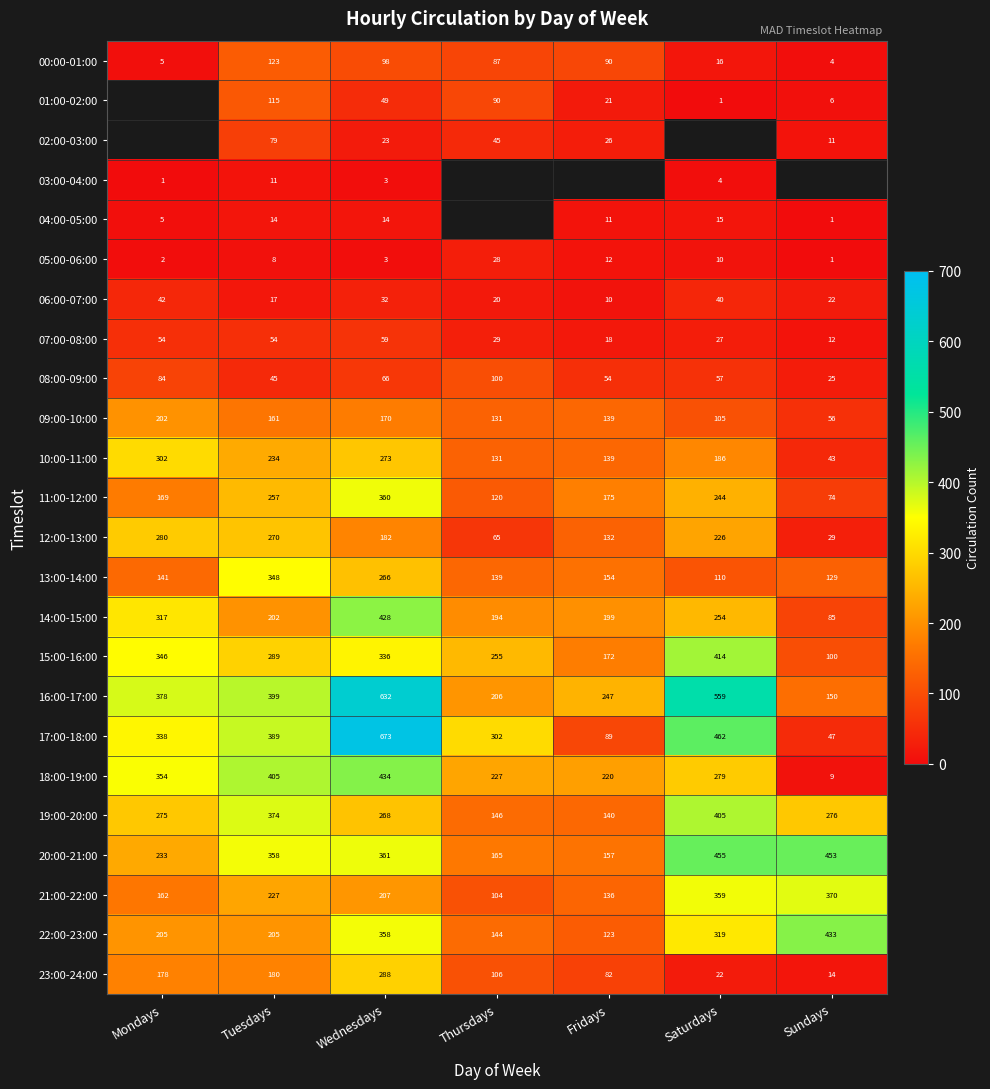

Rank the categories by 20:00-21:00 value from lowest to highest.

Fridays, Thursdays, Mondays, Tuesdays, Wednesdays, Sundays, Saturdays